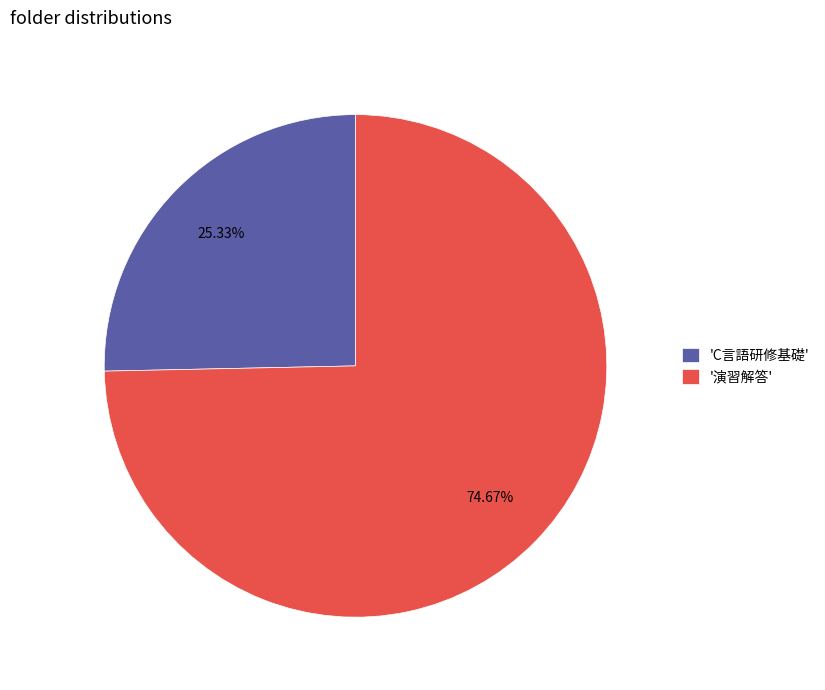

Combined, do '演習解答' and 'C言語研修基礎' account for over 50%?

Yes